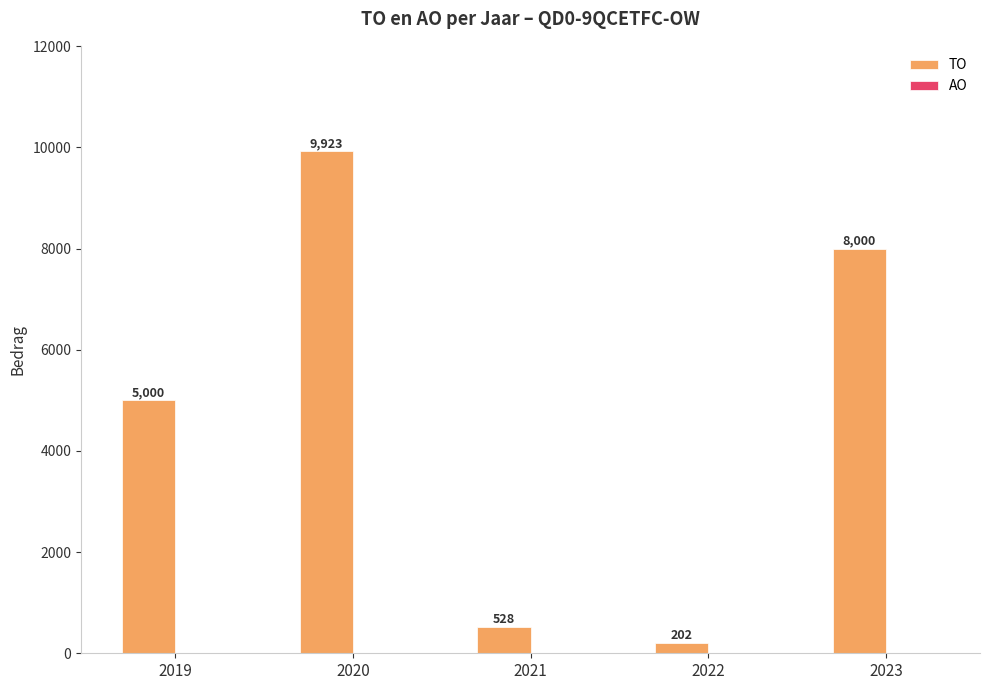

The chart shows a value of 4246 at 2023. True or false?

False